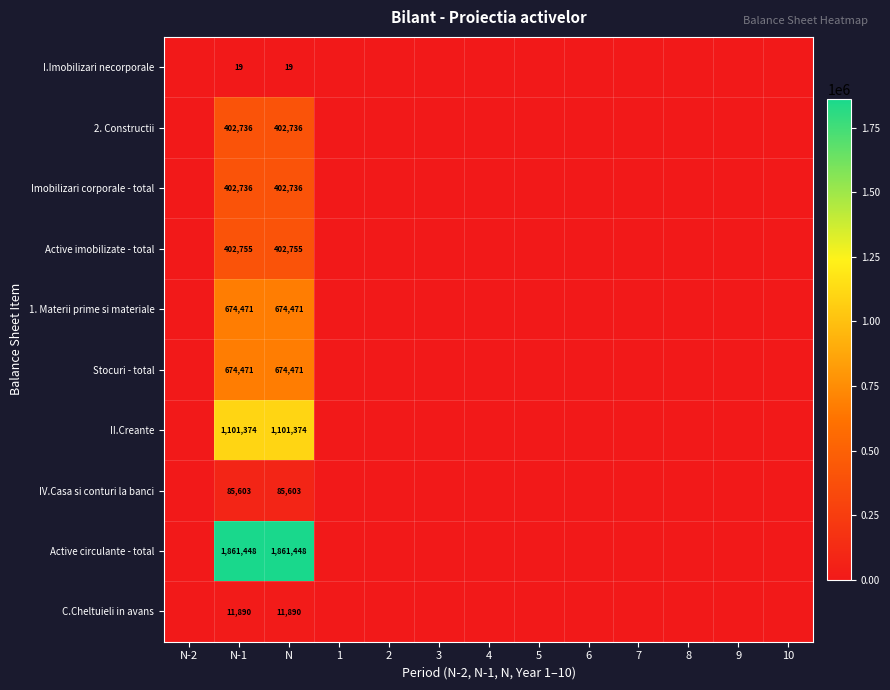

Which label corresponds to the largest value in the chart?

N-1